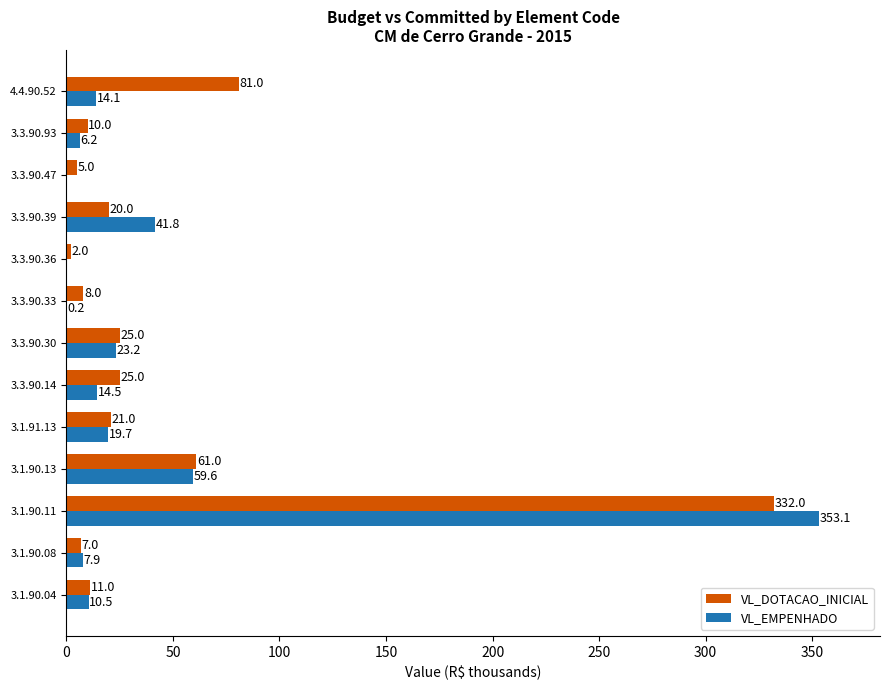

What are all the series names shown in the legend?

VL_DOTACAO_INICIAL, VL_EMPENHADO